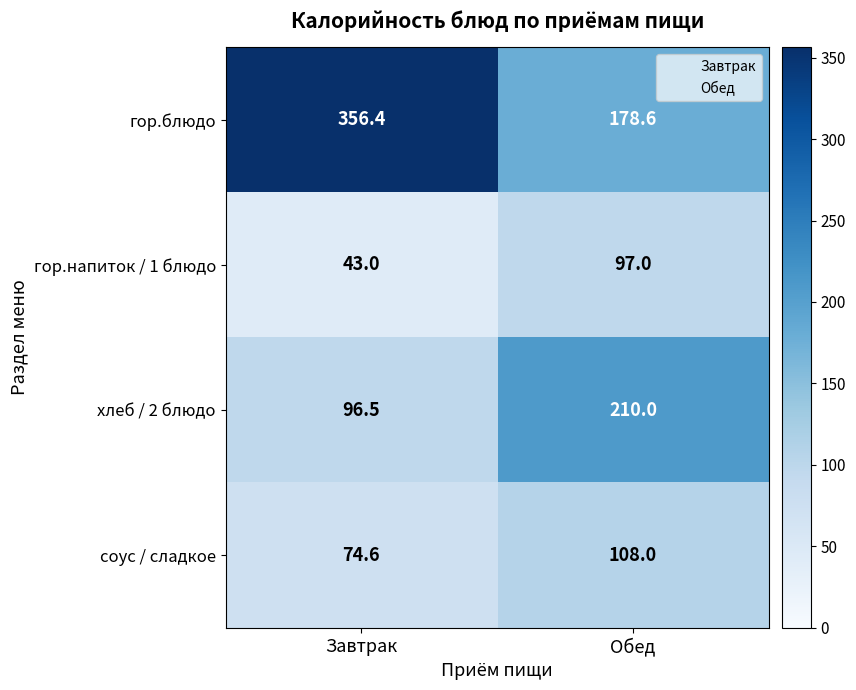

Which series has the largest range (max minus min)?

гор.блюдо